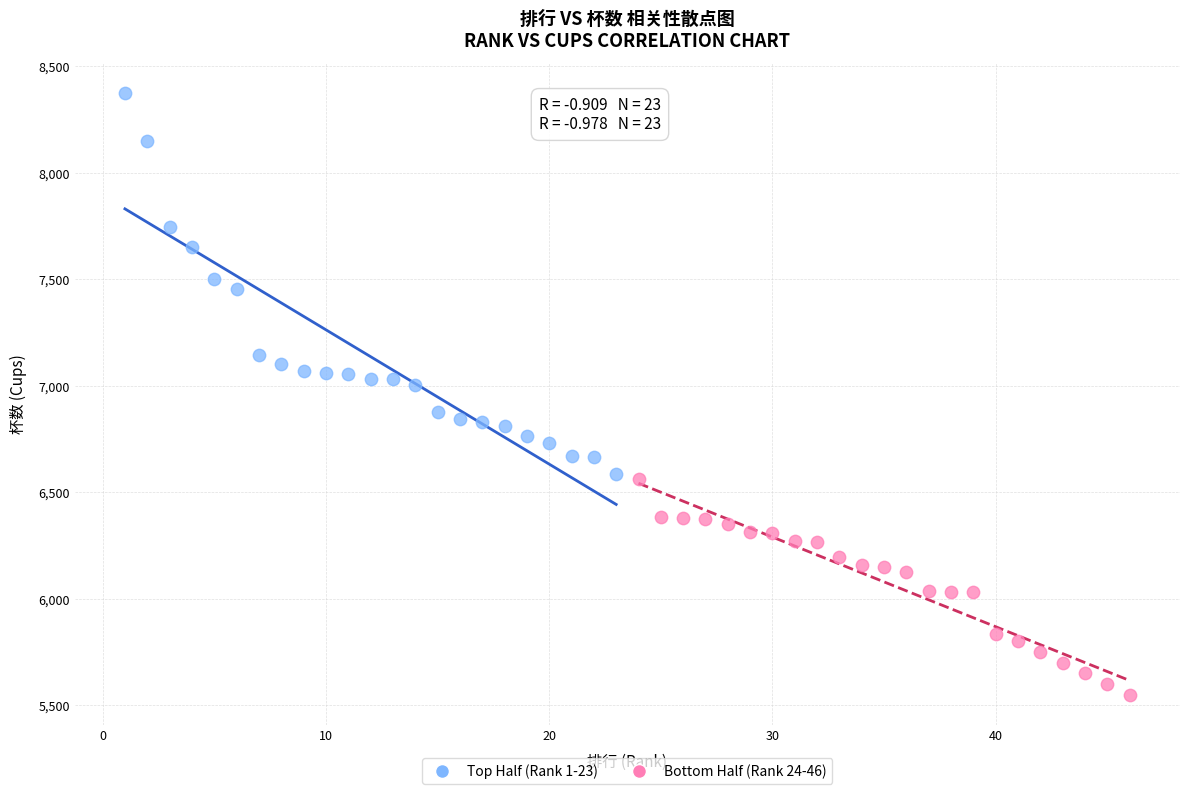

Which series has the widest spread of Y values?

Top Half (Rank 1-23)